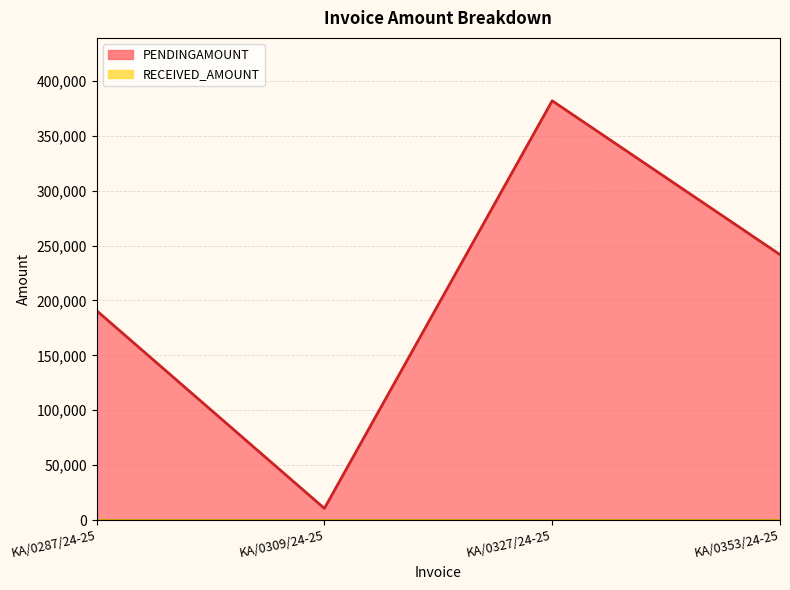

What is the change in value from KA/0287/24-25 to KA/0309/24-25?

-180021